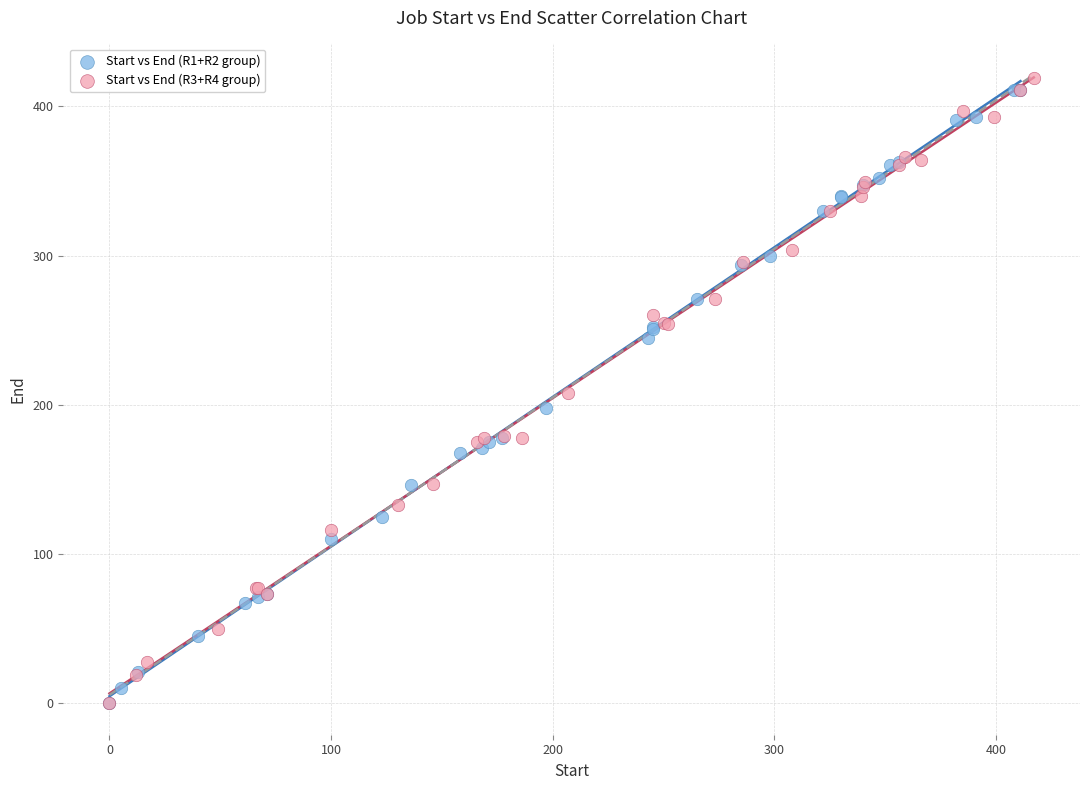

What are all the series names shown in the legend?

Start vs End (R1+R2 group), Start vs End (R3+R4 group)